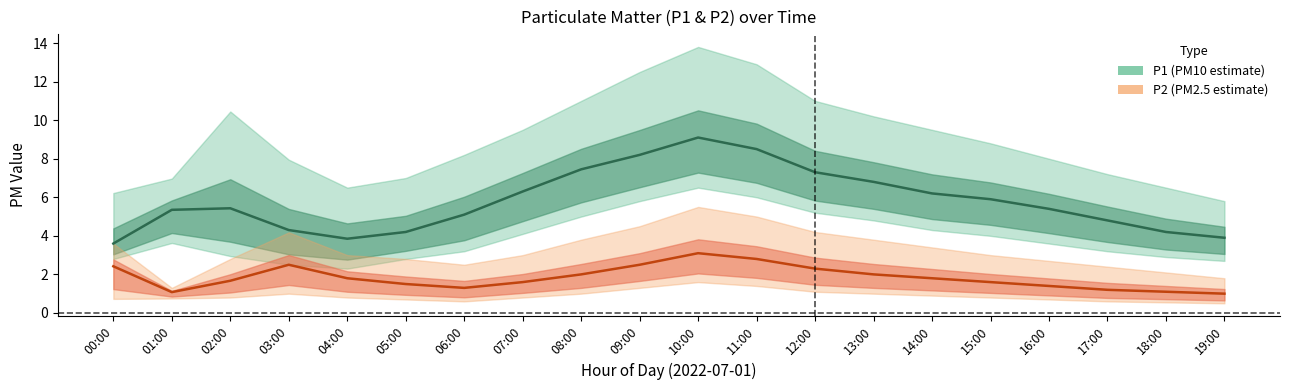

What is the spread (max minus min) of values at 02:00?

3.8